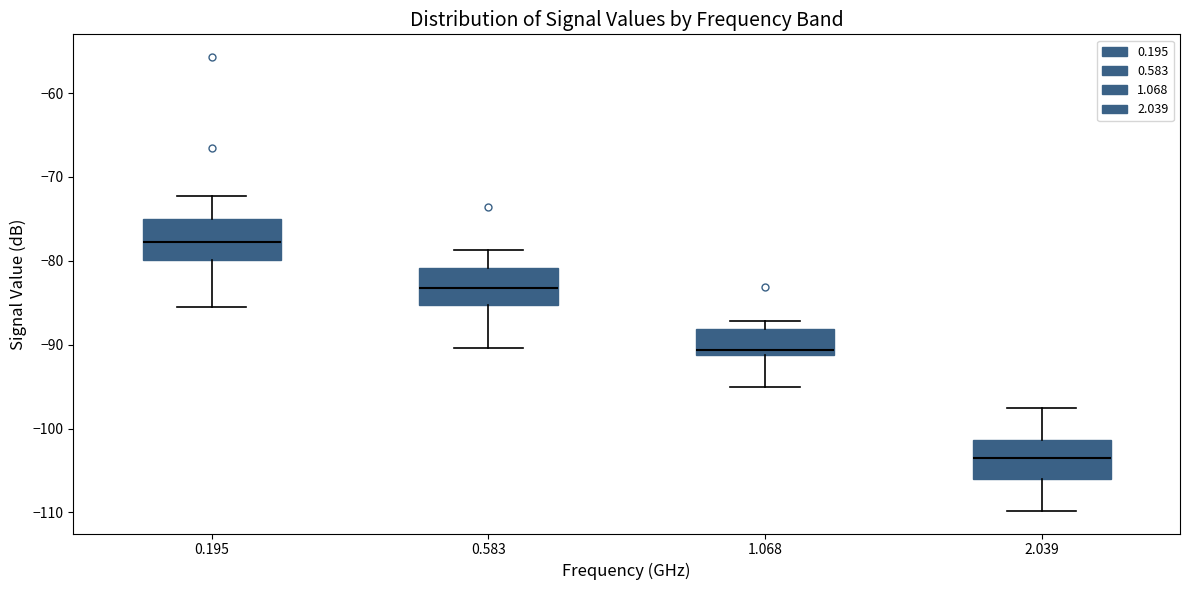

Reading left to right, transcribe this box plot: for each box, give where its median line is, the range the box spans, and where its two whiskers end, as read against the y-axis. The values are not printed on the chart, so give them approximately, as read against the axis.

0.195: median -78, box -80 to -75, whiskers -85 to -72
0.583: median -83, box -85 to -81, whiskers -90 to -79
1.068: median -91 (just above the box's lower edge), box -91 to -88, whiskers -95 to -87
2.039: median -103, box -106 to -101, whiskers -110 to -98